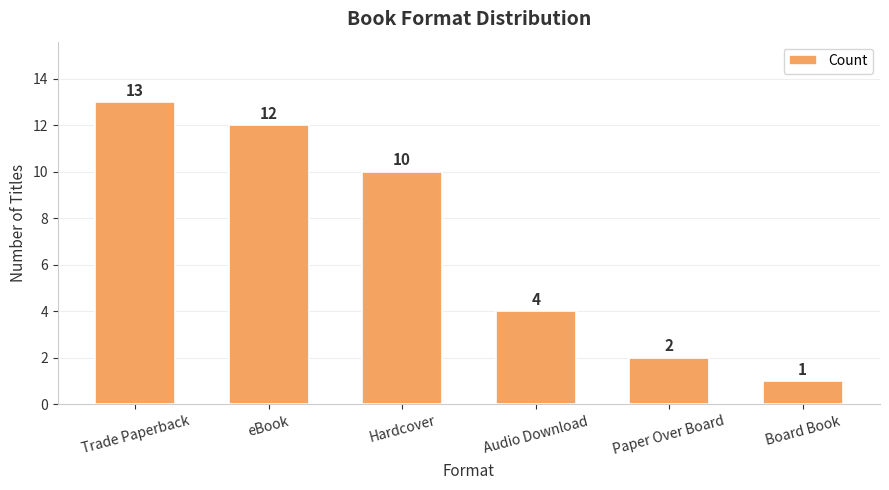

Rank the categories by value from highest to lowest.

Trade Paperback, eBook, Hardcover, Audio Download, Paper Over Board, Board Book